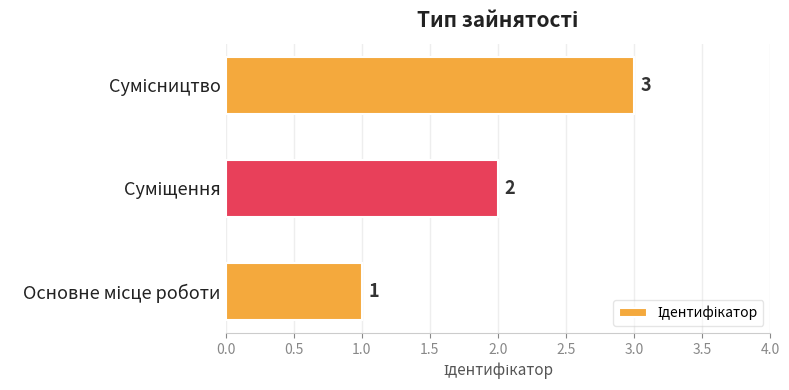

What is the maximum value shown in the chart?

3